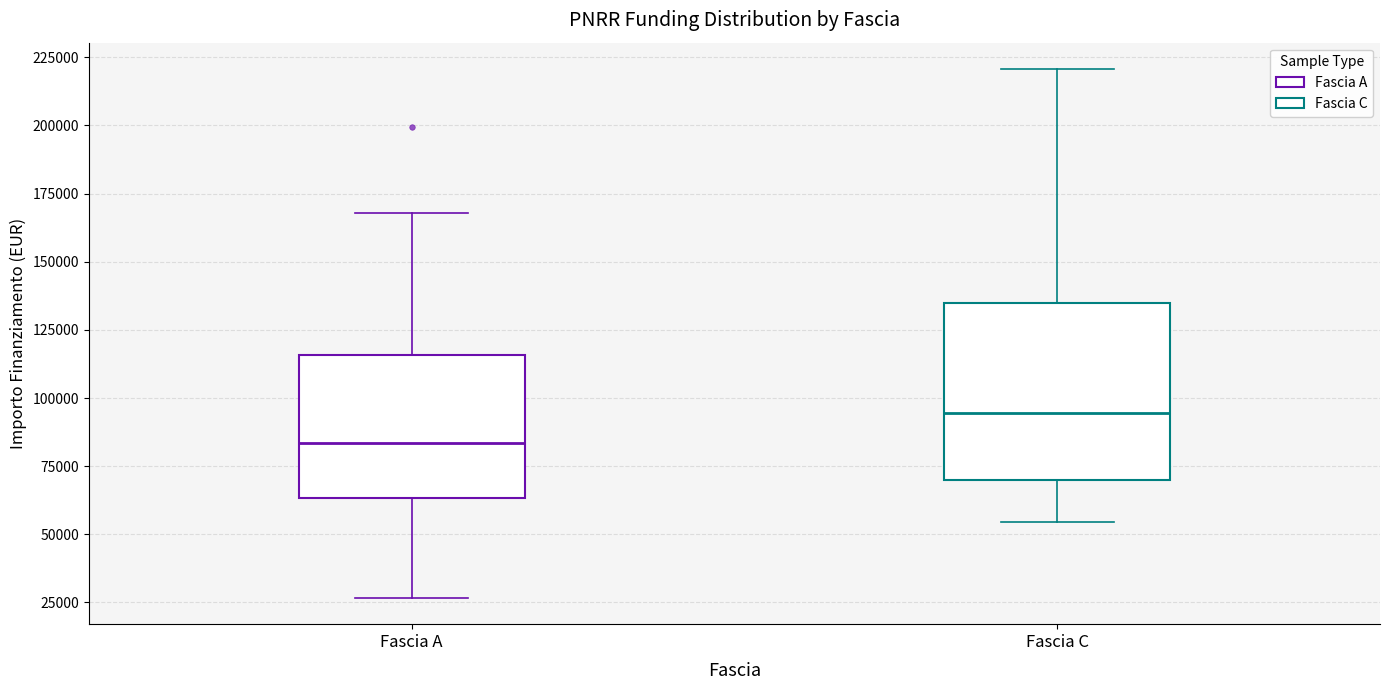

Where does the lower whisker of the box for Fascia A end on the y-axis? The values are not printed on the chart, so give them approximately, as read against the axis.

25000